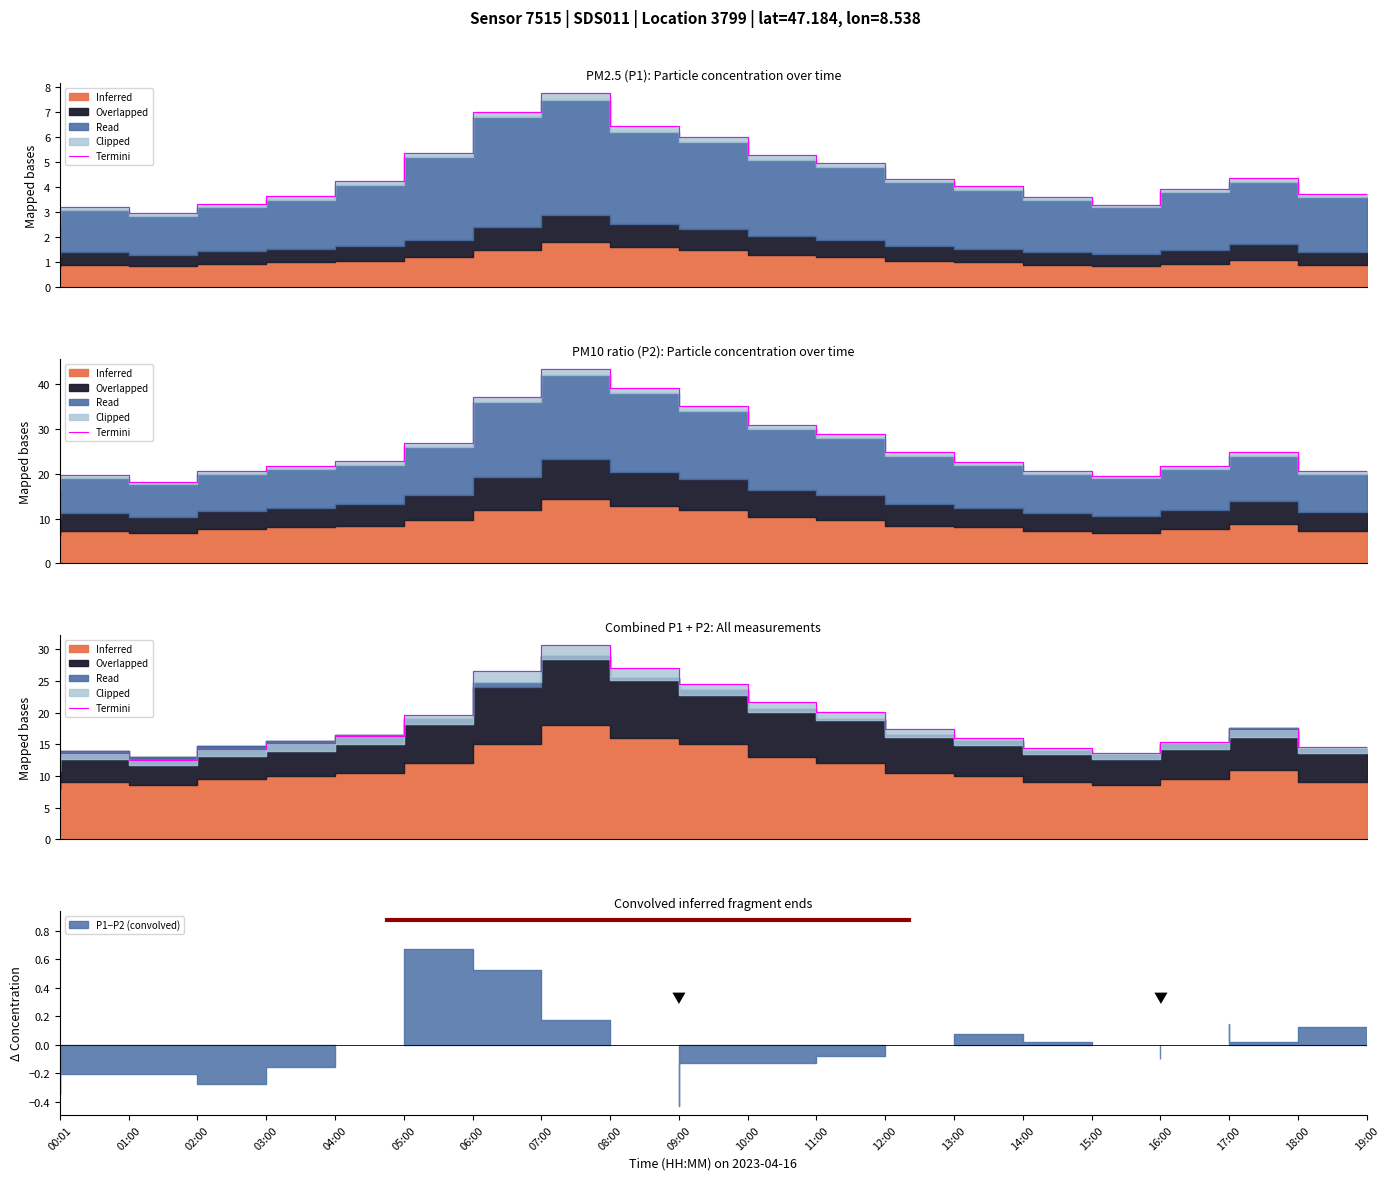

What is the ratio of the value at 09:00 to the value at 19:00?

1.9